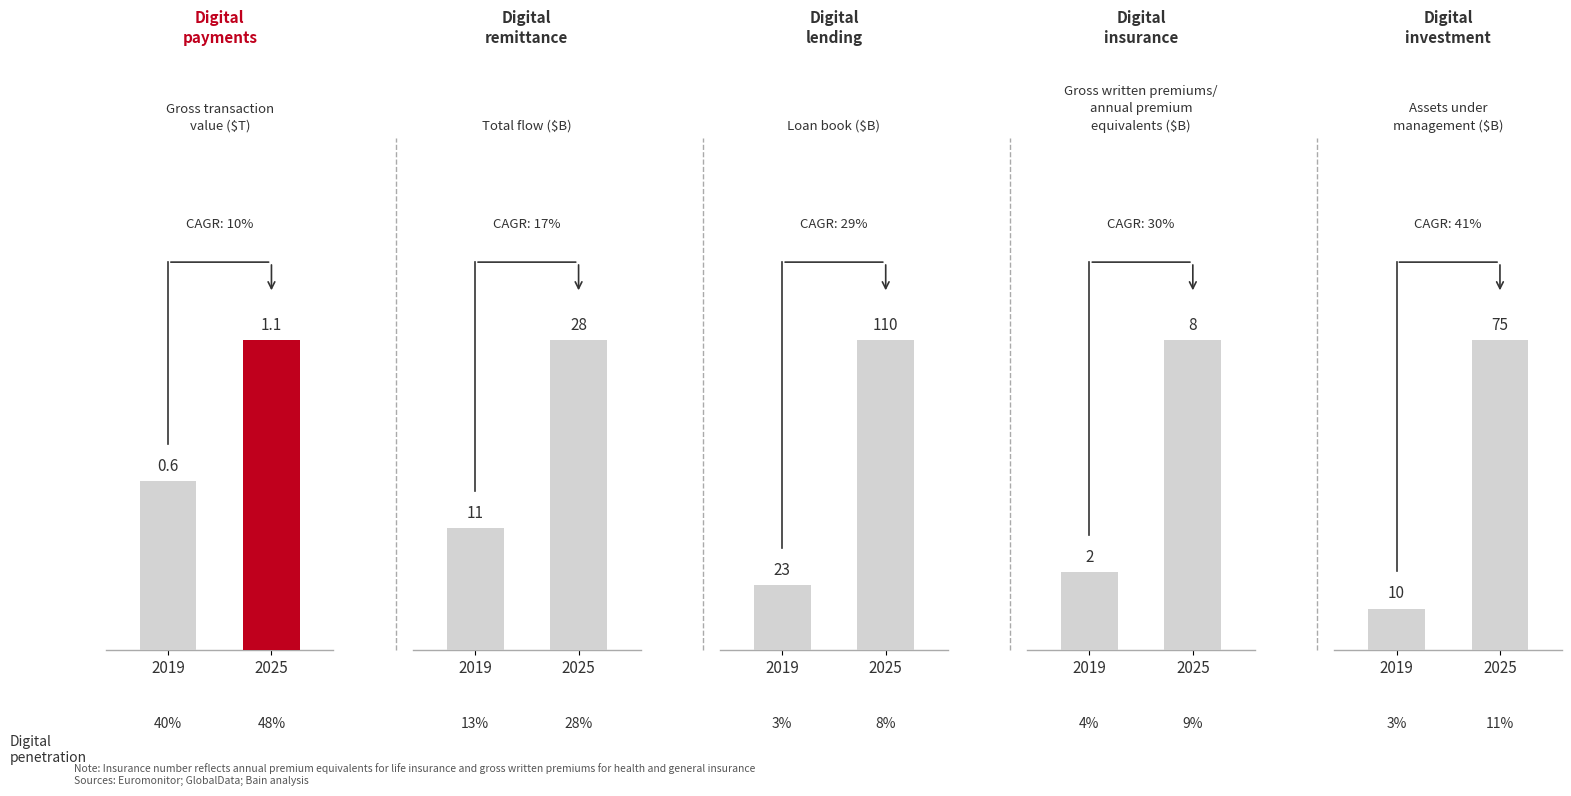

Which series has the largest total across all categories?

2025